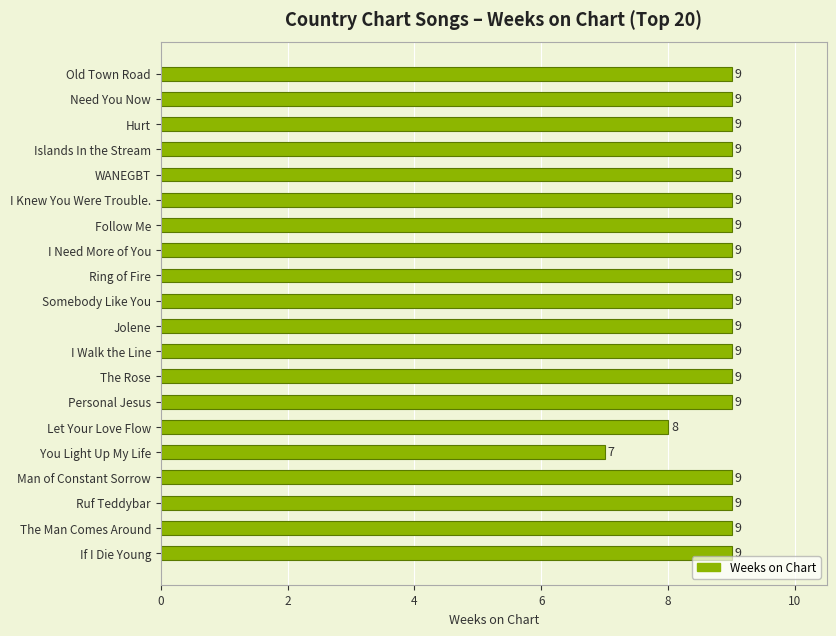

The value at Old Town Road is 16. True or false?

False